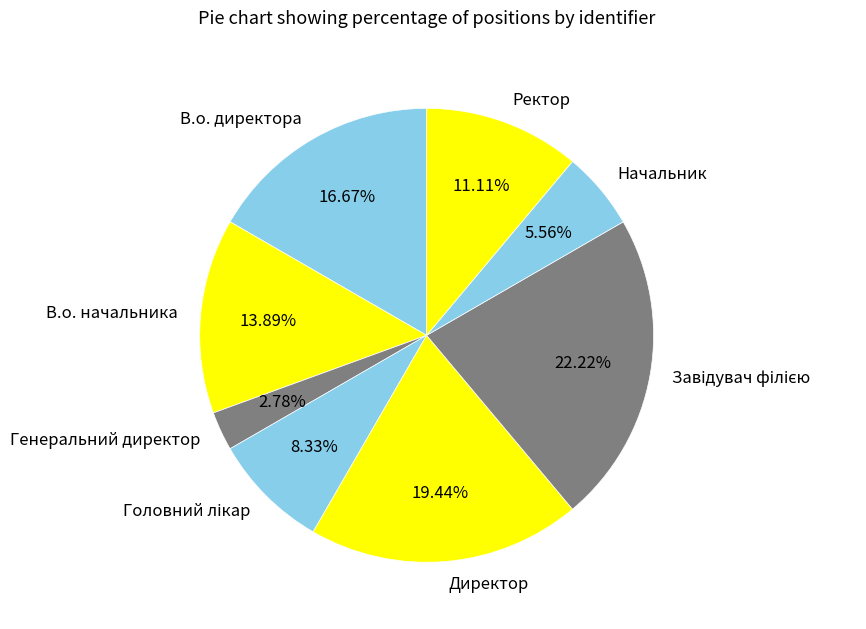

What is the smallest slice in the pie chart?

Генеральний директор